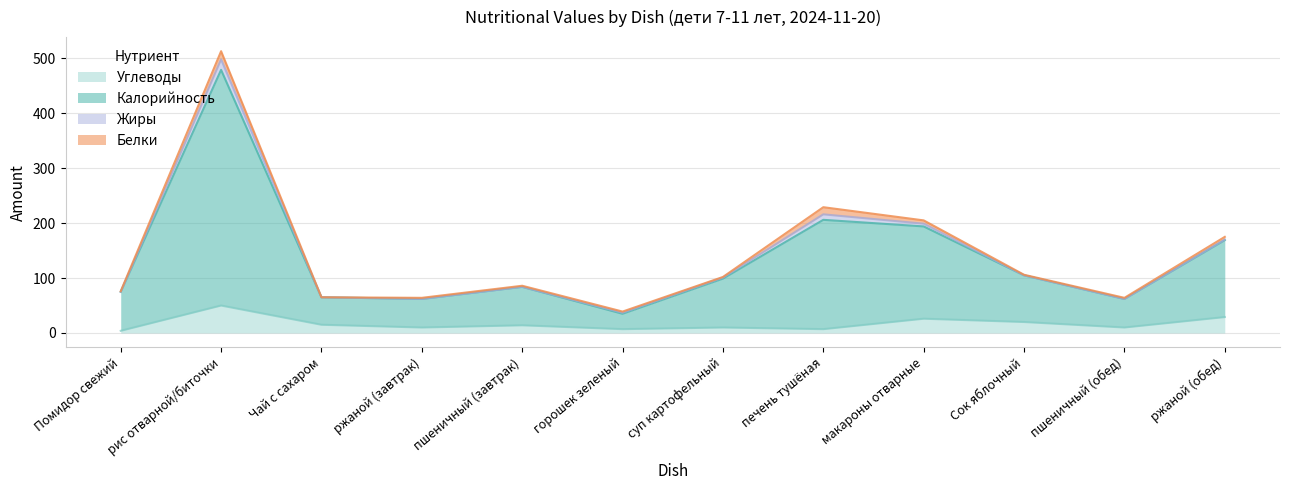

Which series has the largest range (max minus min)?

Калорийность